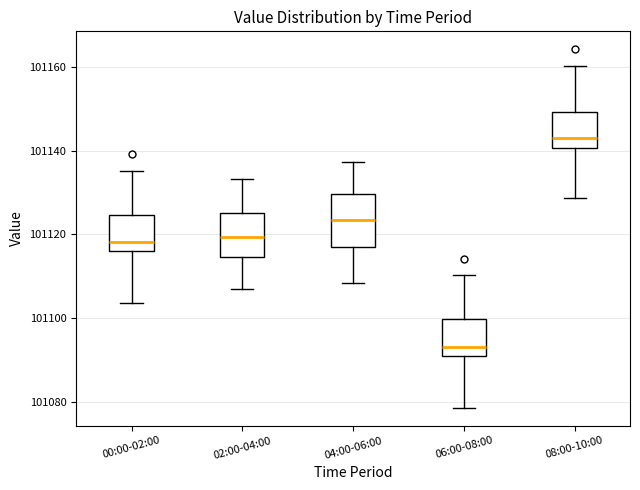

Where does the median line of the box for 02:00-04:00 sit on the y-axis? The values are not printed on the chart, so give them approximately, as read against the axis.

101120